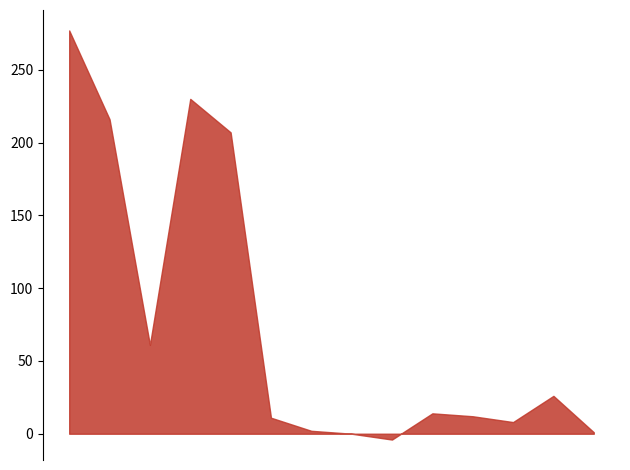

How many points are lower than both their immediate neighbors (excluding endpoints)?

3